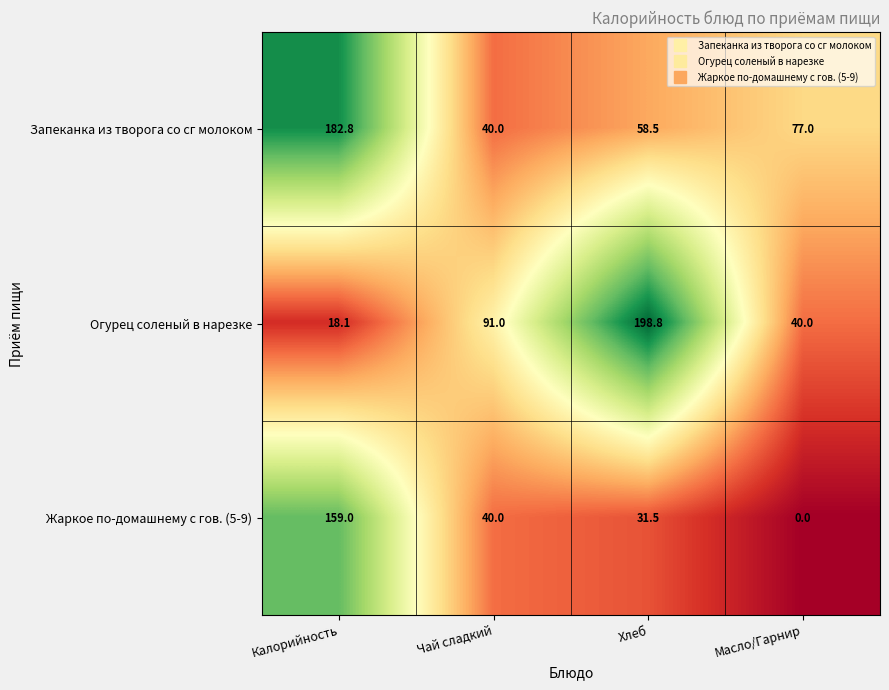

The value of Жаркое по-домашнему с гов. (5-9) at Масло/Гарнир is 0.0. True or false?

True